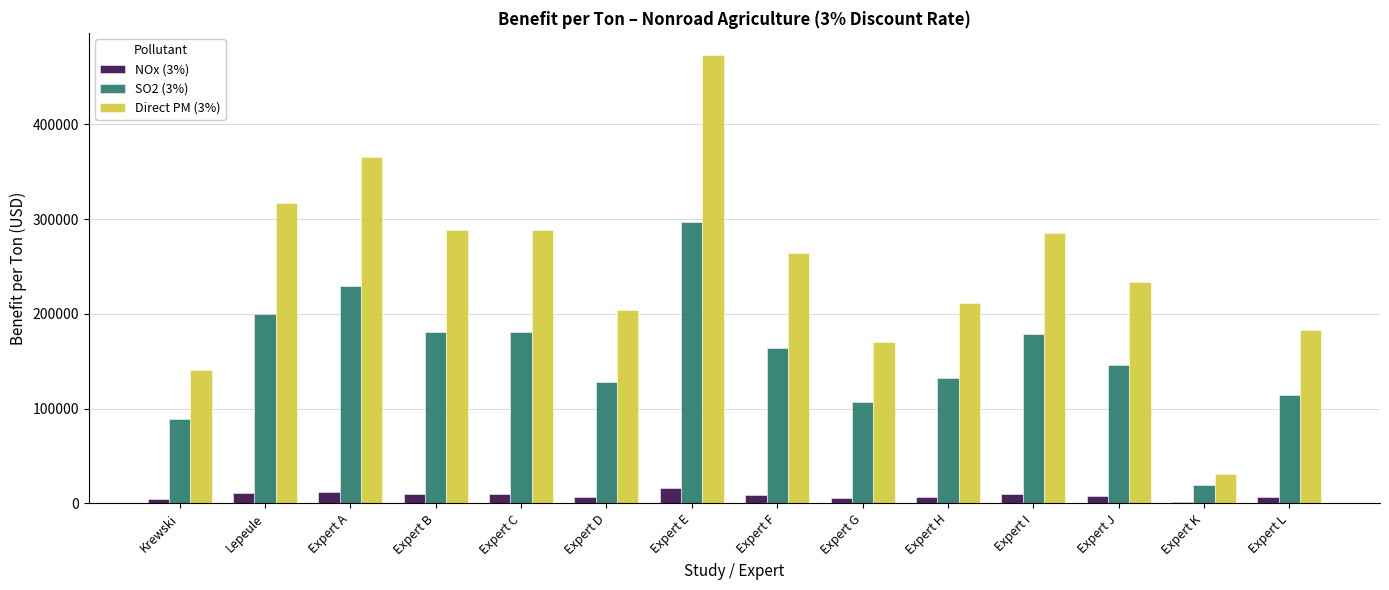

Count the number of categories in the chart.

14